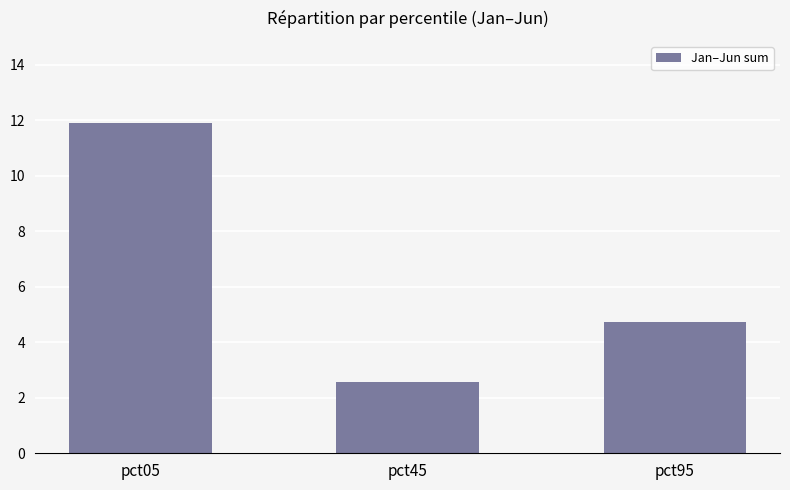

Reading left to right, what are all the values shown in this chart?

11.9	2.6	4.7